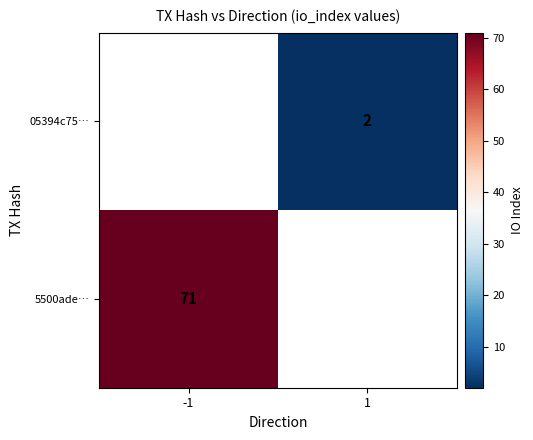

The 05394c75… series shows 1 at 1. True or false?

False